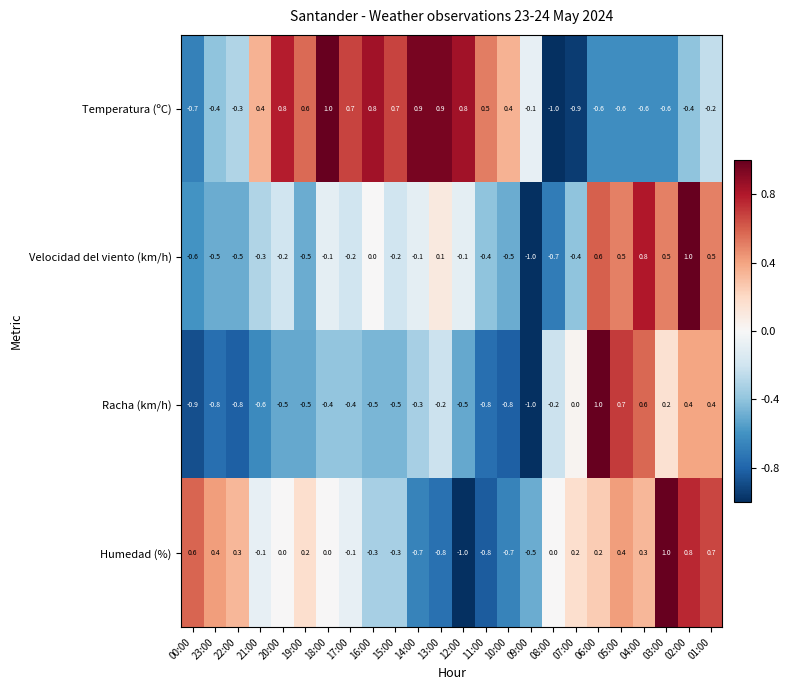

List the series in order of their overall mean, highest first.

Temperatura (ºC), Humedad (%), Velocidad del viento (km/h), Racha (km/h)